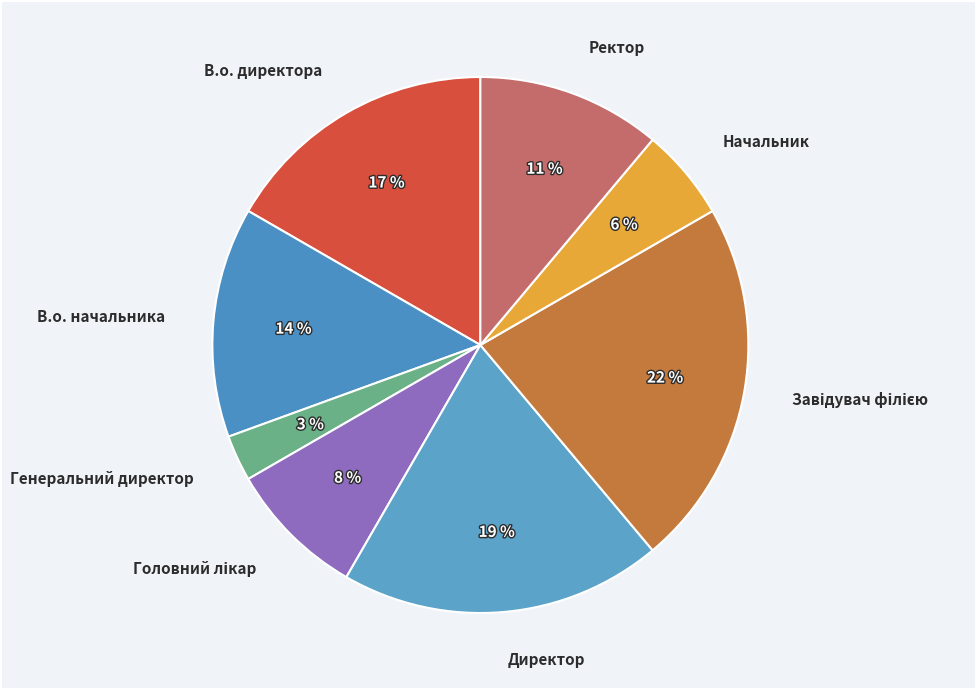

How many slices are in this pie chart?

8